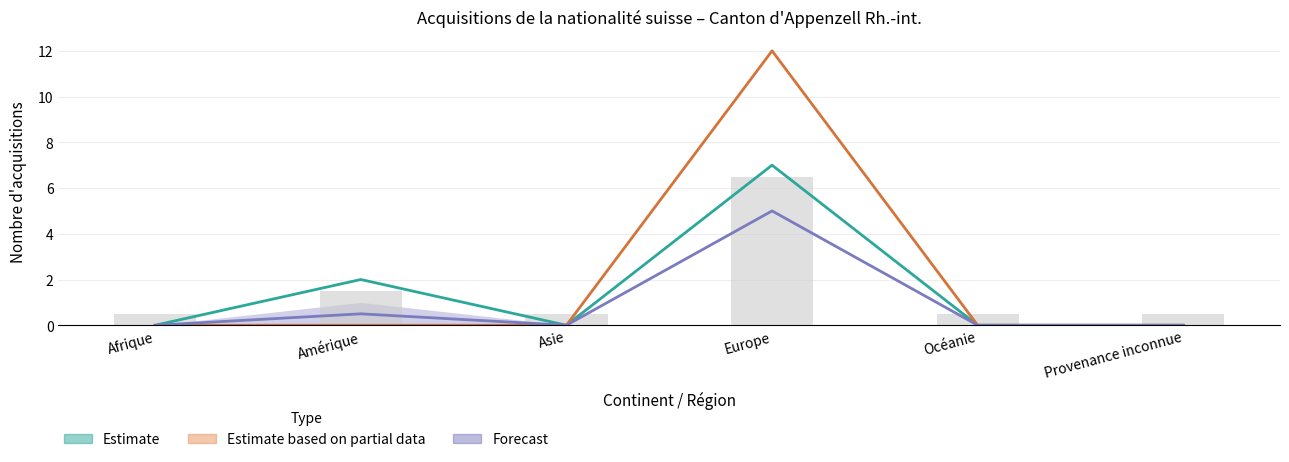

What is the value of the Naturalisations UE bar at the 4th from the left?

5.0